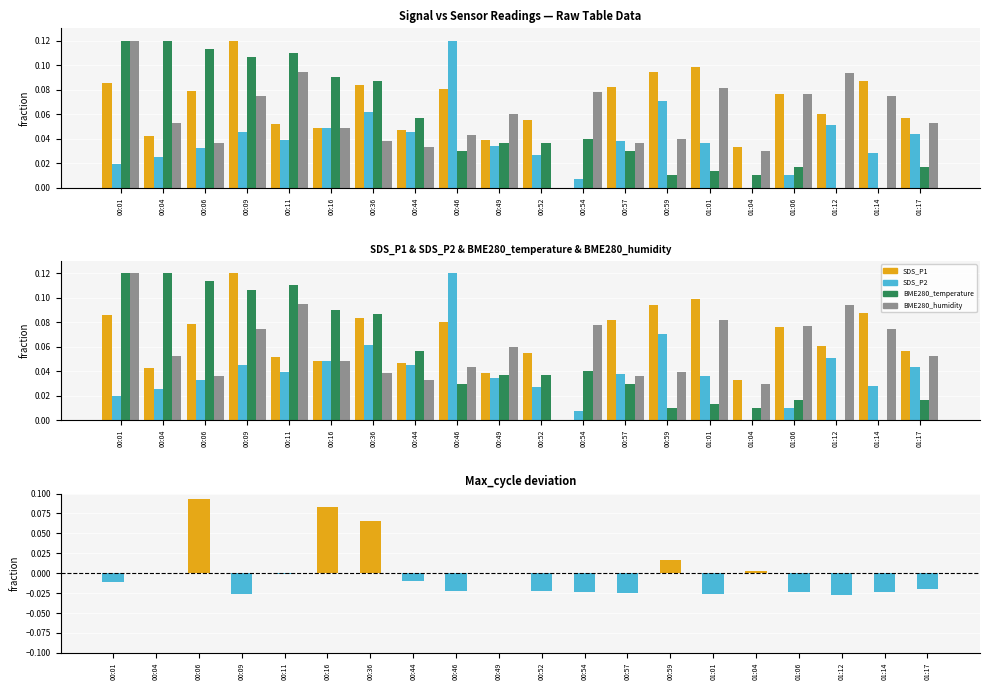

At which label is BME280_humidity closest to 0?

00:52